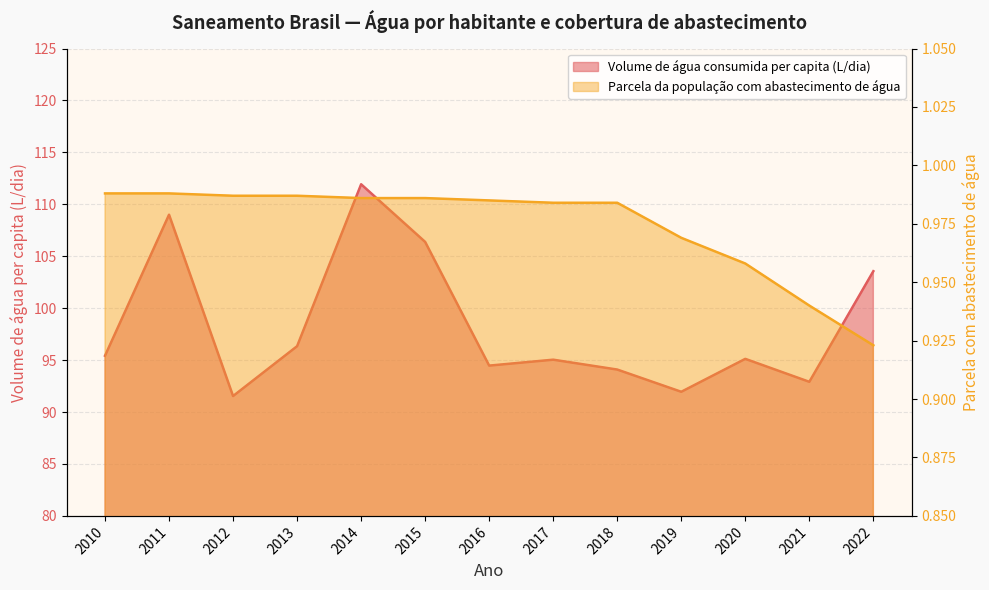

Which series changed the most between 2014 and 2021?

Volume de água consumida per capita (L/dia)